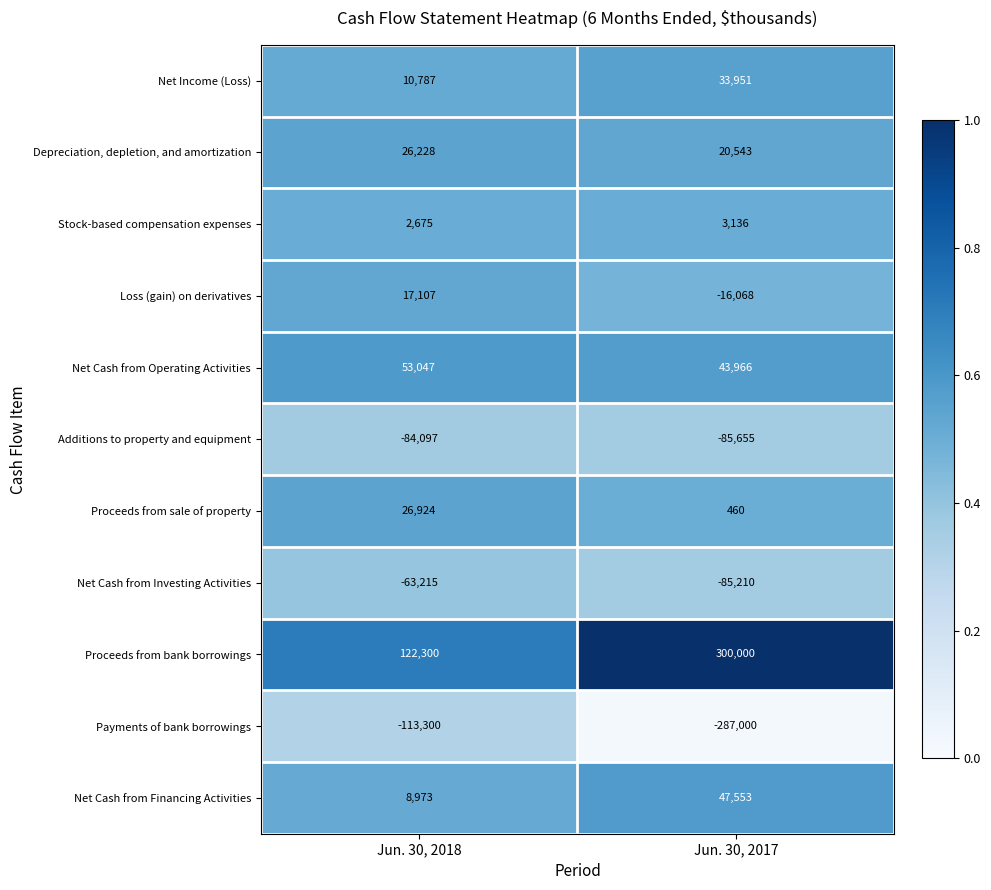

What value does the Loss (gain) on derivatives series have at Jun. 30, 2017, to the nearest 50?

-16050